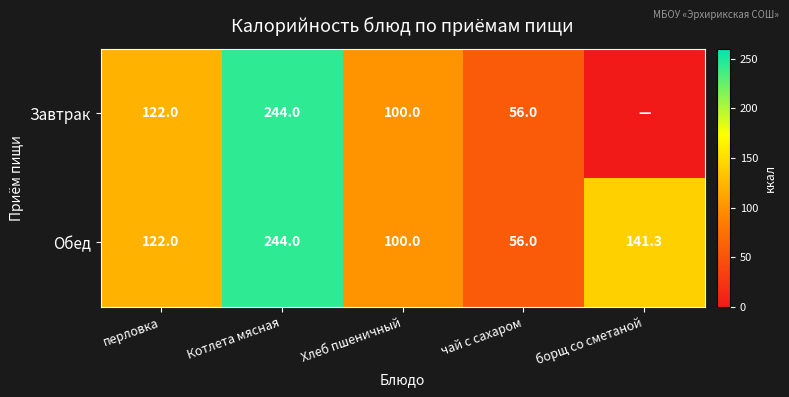

At which category does the chart reach its minimum across all series?

борщ со сметаной